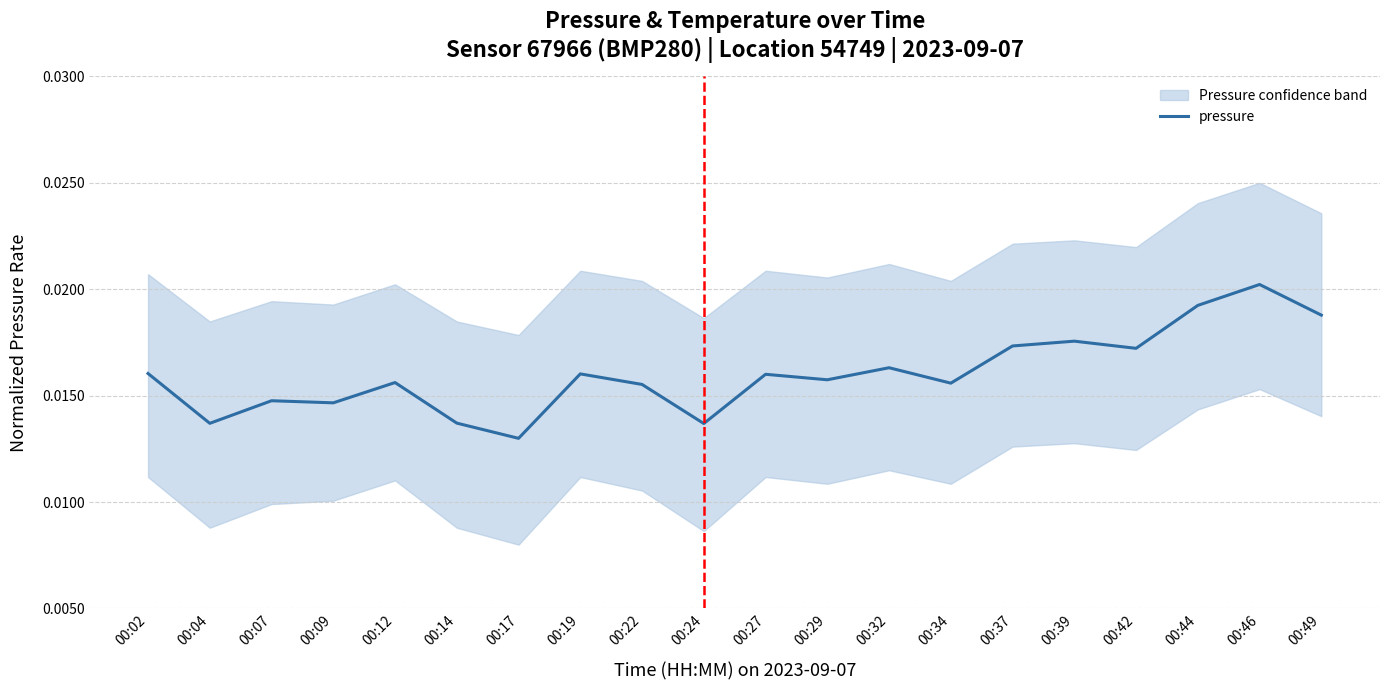

Rank the categories by value from highest to lowest.

00:46, 00:44, 00:49, 00:39, 00:37, 00:42, 00:32, 00:02, 00:19, 00:27, 00:29, 00:12, 00:34, 00:22, 00:07, 00:09, 00:14, 00:04, 00:24, 00:17